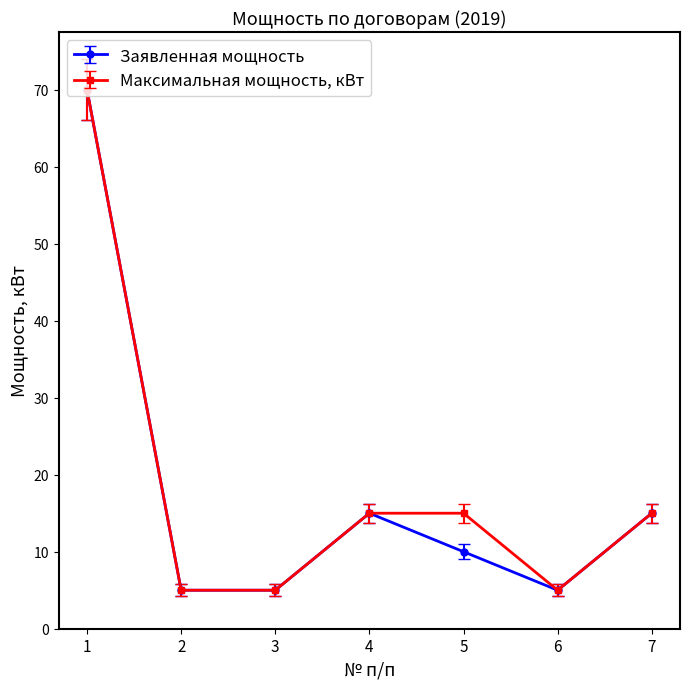

What is the value of the Максимальная мощность, кВт point at the 1st from the left?

70